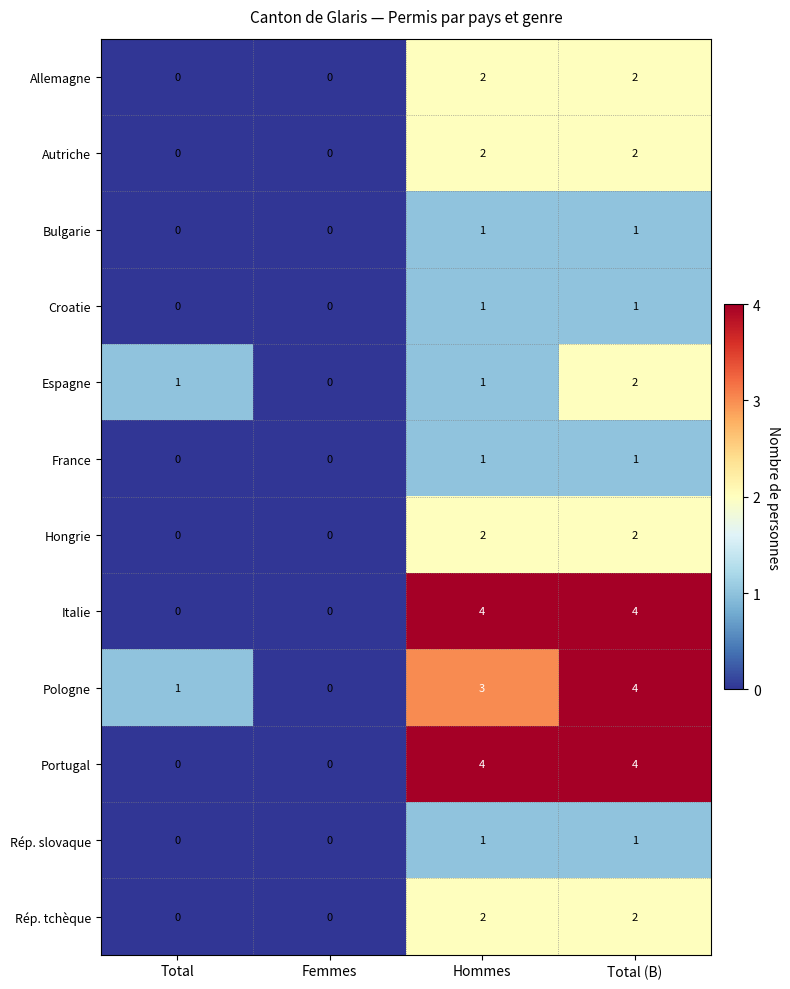

Count the Croatie values in the range 0 to 1.

4